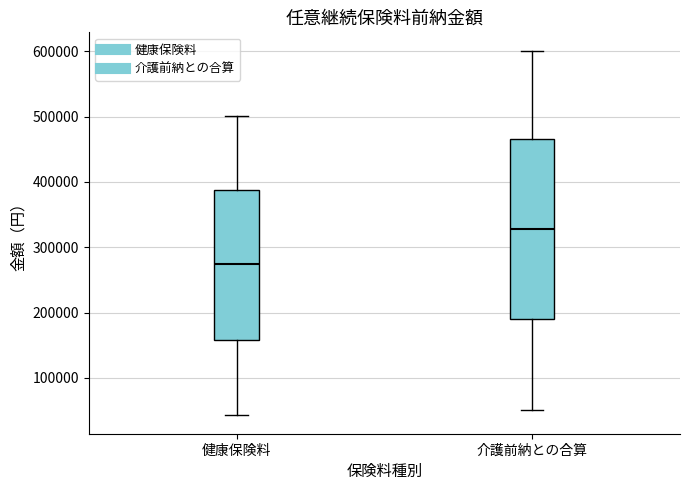

Reading left to right, transcribe this box plot: for each box, give where its median line is, the range the box spans, and where its two whiskers end, as read against the y-axis. The values are not printed on the chart, so give them approximately, as read against the axis.

健康保険料: median 270000, box 160000 to 390000, whiskers 40000 to 500000
介護前納との合算: median 330000, box 190000 to 470000, whiskers 50000 to 600000